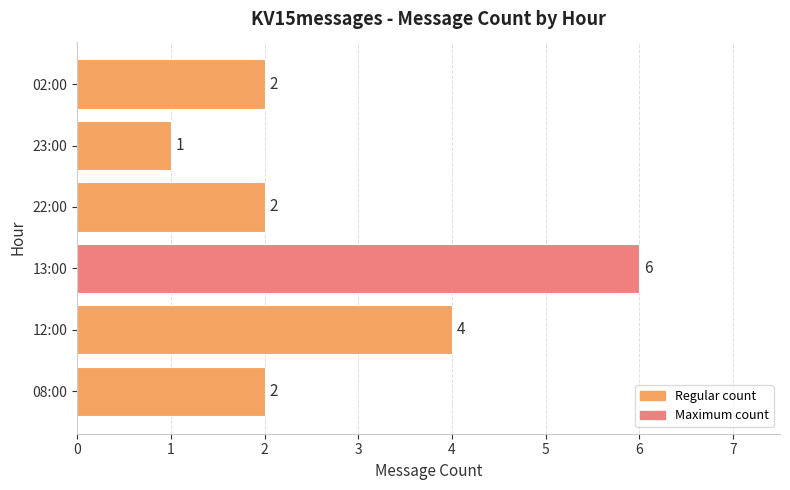

Reading top to bottom, what are all the values shown in this chart?

2	1	2	6	4	2